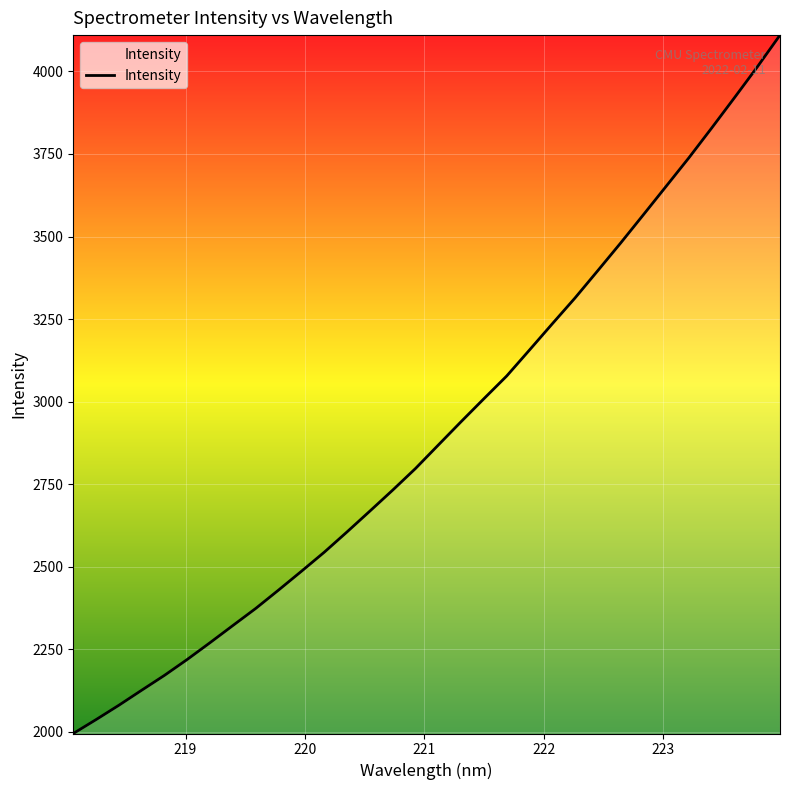

What is the maximum value shown in the chart?

4109.9